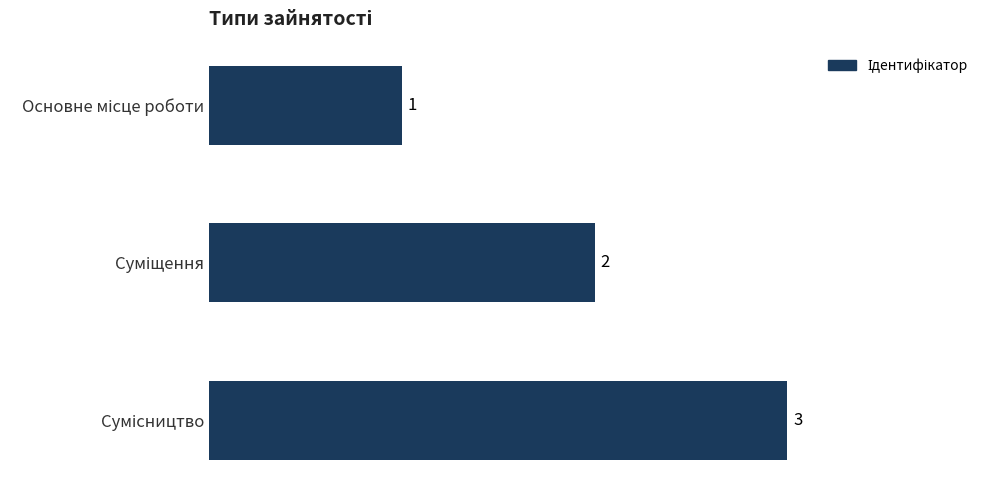

What is the average value?

2